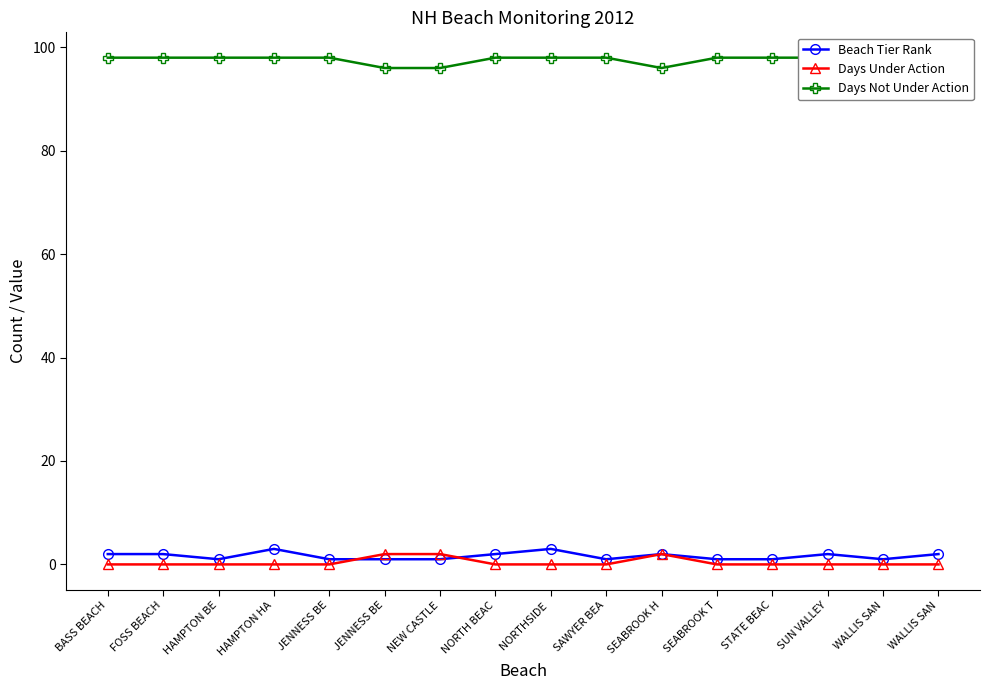

The value of Days Under Action at SEABROOK H is 2. True or false?

True